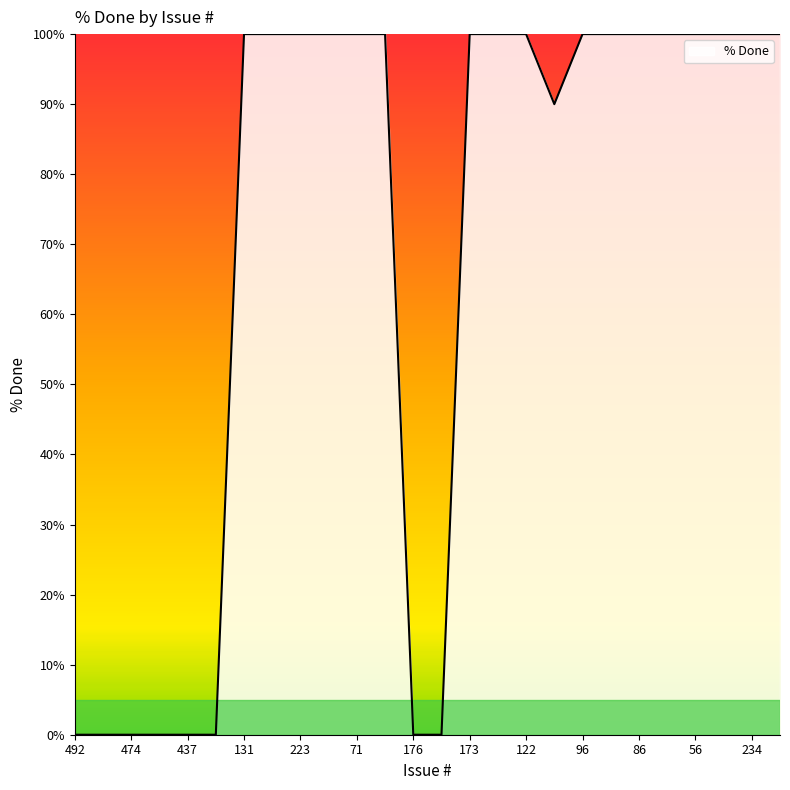

Reading left to right, transcribe all the data shown in this chart.

0	0	0	0	0	0	100	100	100	100	100	100	0	0	100	100	100	90	100	100	100	100	100	100	100	100